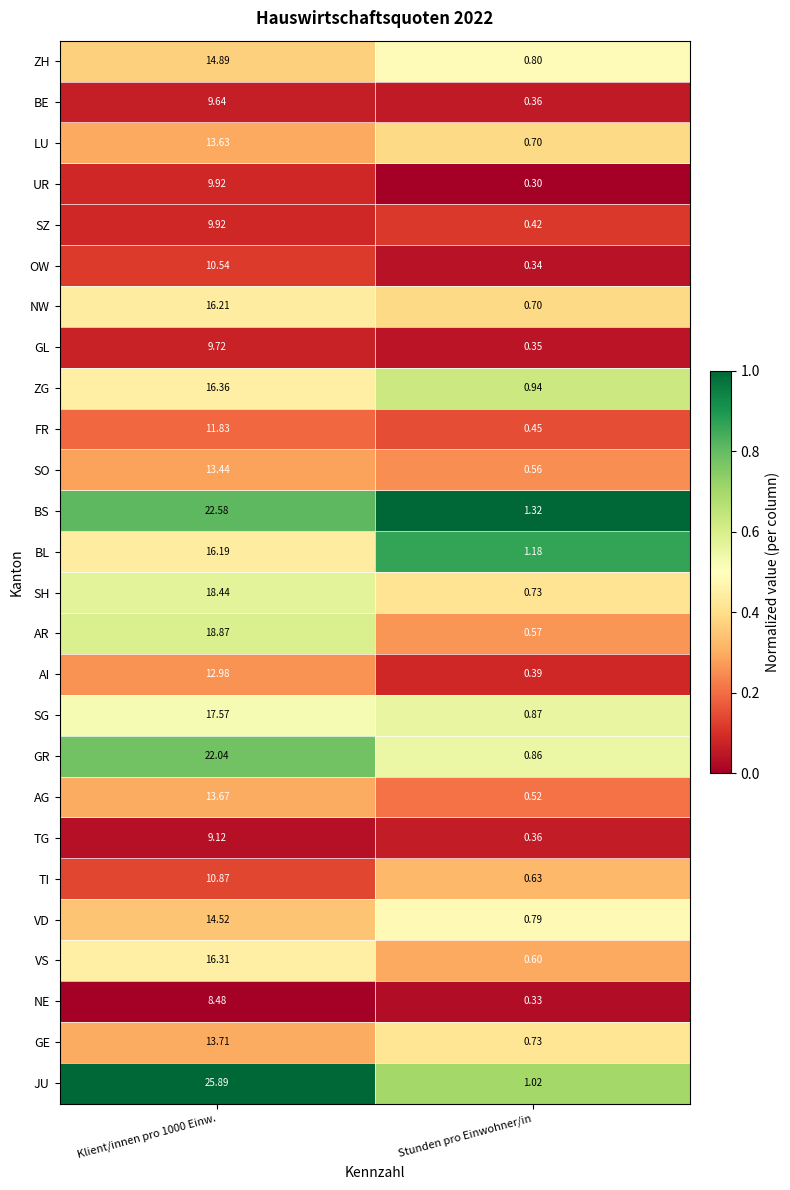

Is the value of AR at Stunden pro Einwohner/in greater than the value of SO at Stunden pro Einwohner/in?

Yes